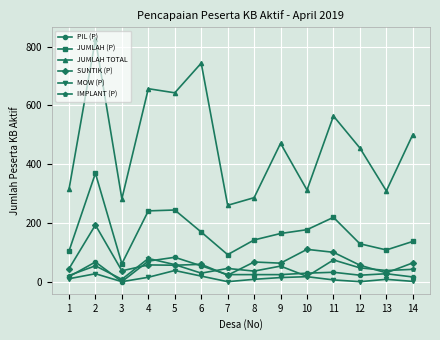

True or false: IMPLANT (P) and JUMLAH (P) cross at least once.

False